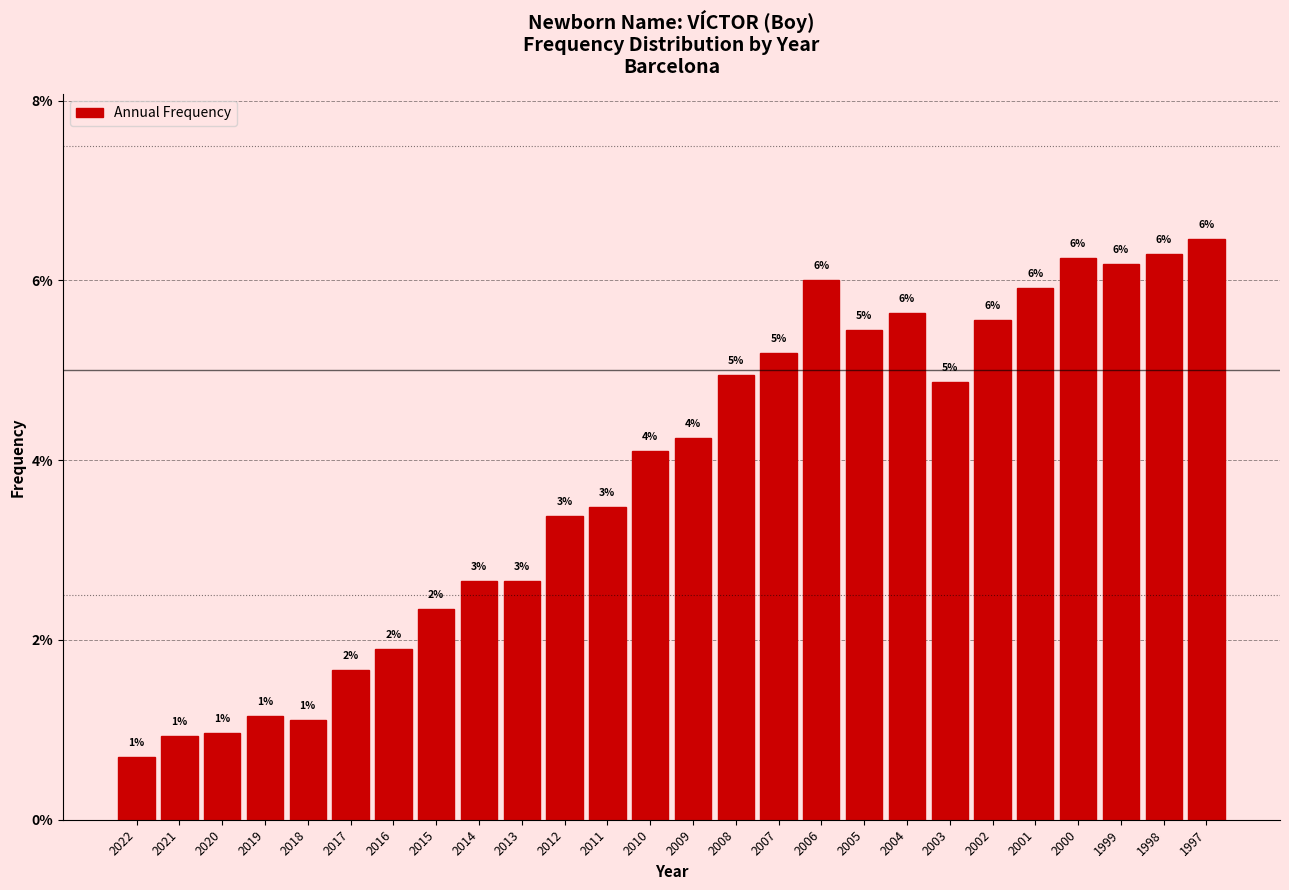

What is the value of the 25th bar from the left?

6.3